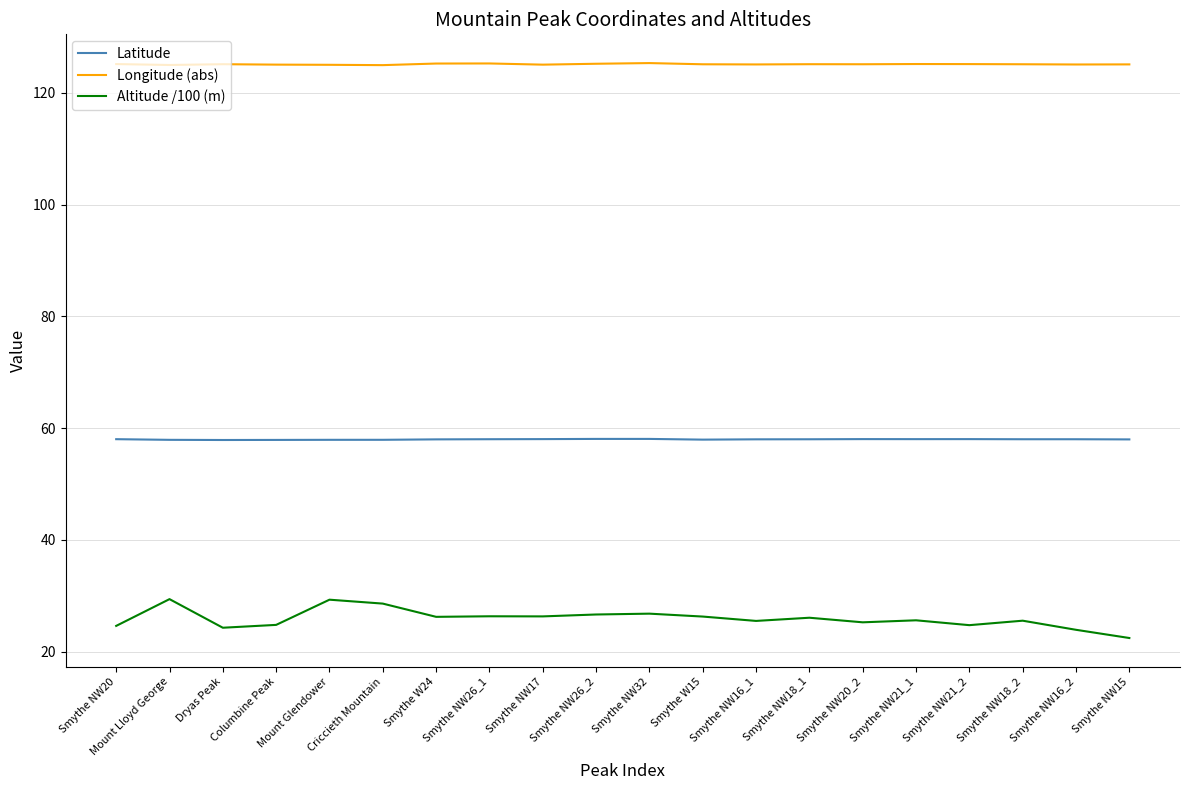

Read the Latitude value at Smythe NW15.

58.0